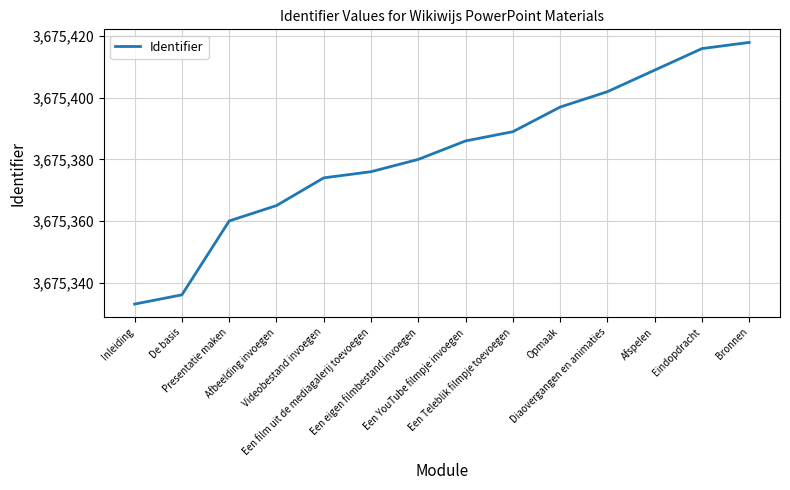

Rank the categories by value from lowest to highest.

Inleiding, De basis, Presentatie maken, Afbeelding invoegen, Videobestand invoegen, Een film uit de mediagalerij toevoegen, Een eigen filmbestand invoegen, Een YouTube filmpje invoegen, Een Teleblik filmpje toevoegen, Opmaak, Diaovergangen en animaties, Afspelen, Eindopdracht, Bronnen